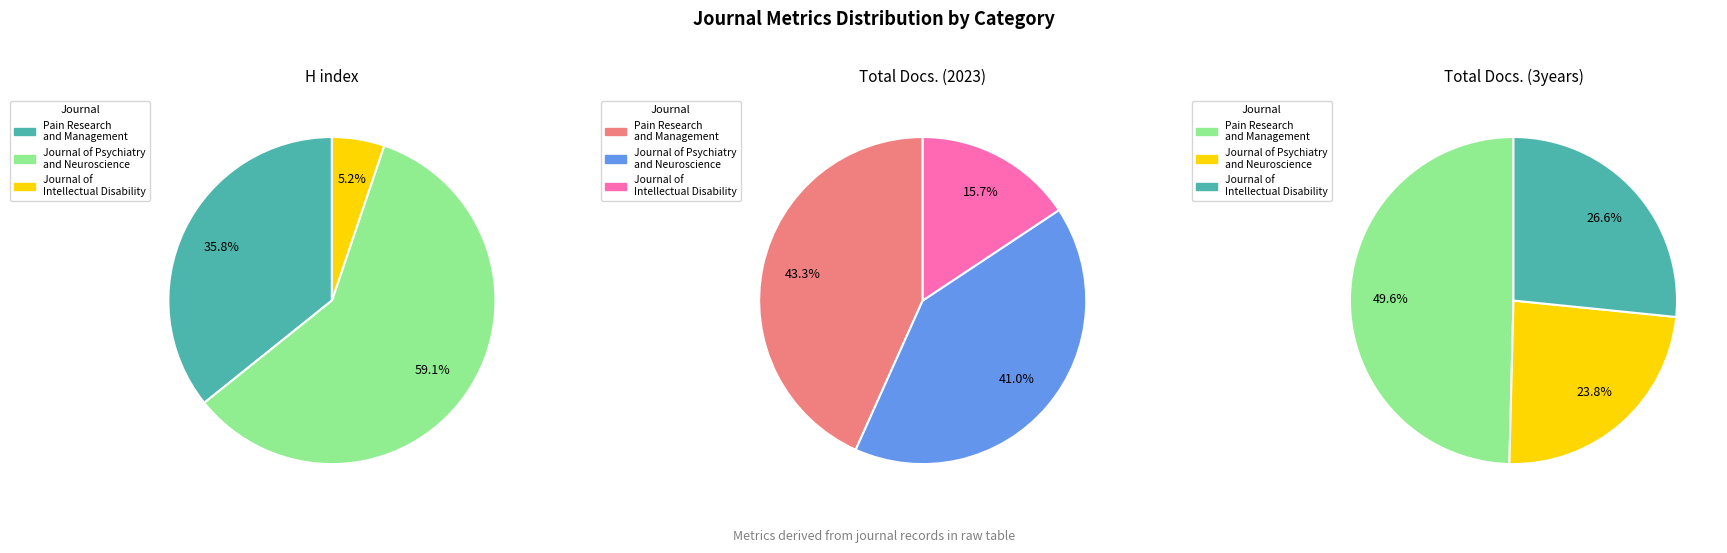

Is there any slice that represents more than half of the pie?

Yes